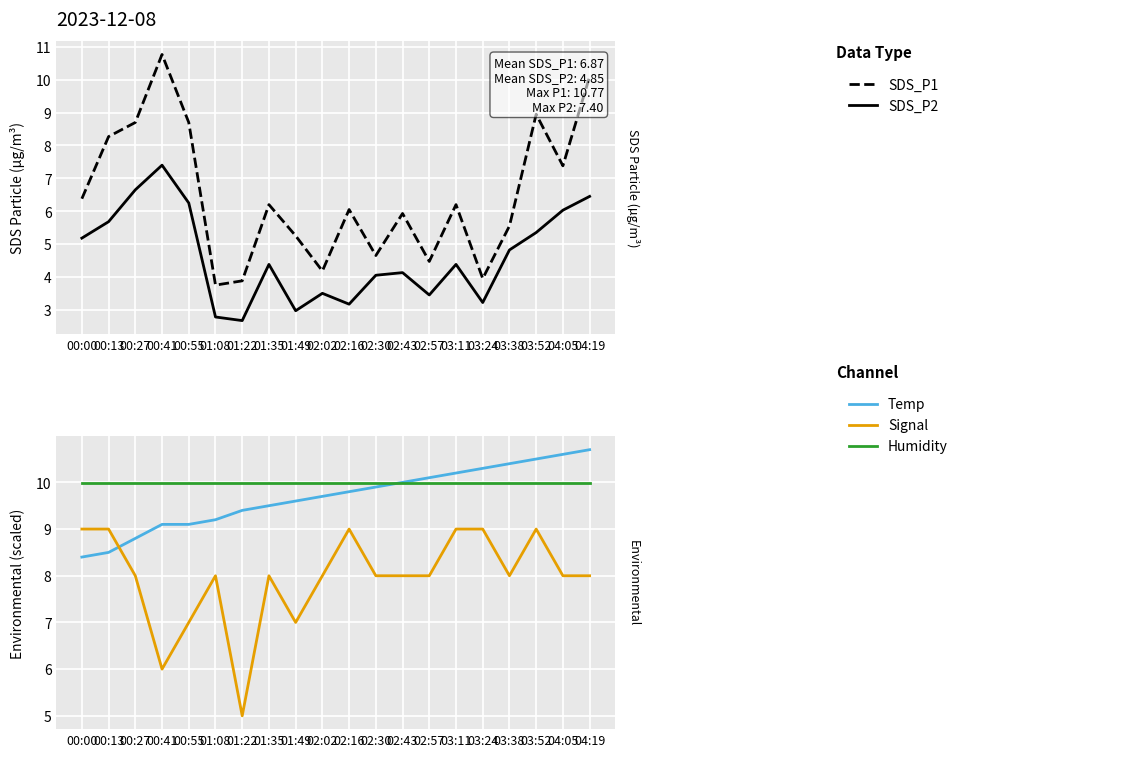

At how many categories does at least one series exceed 3?

20